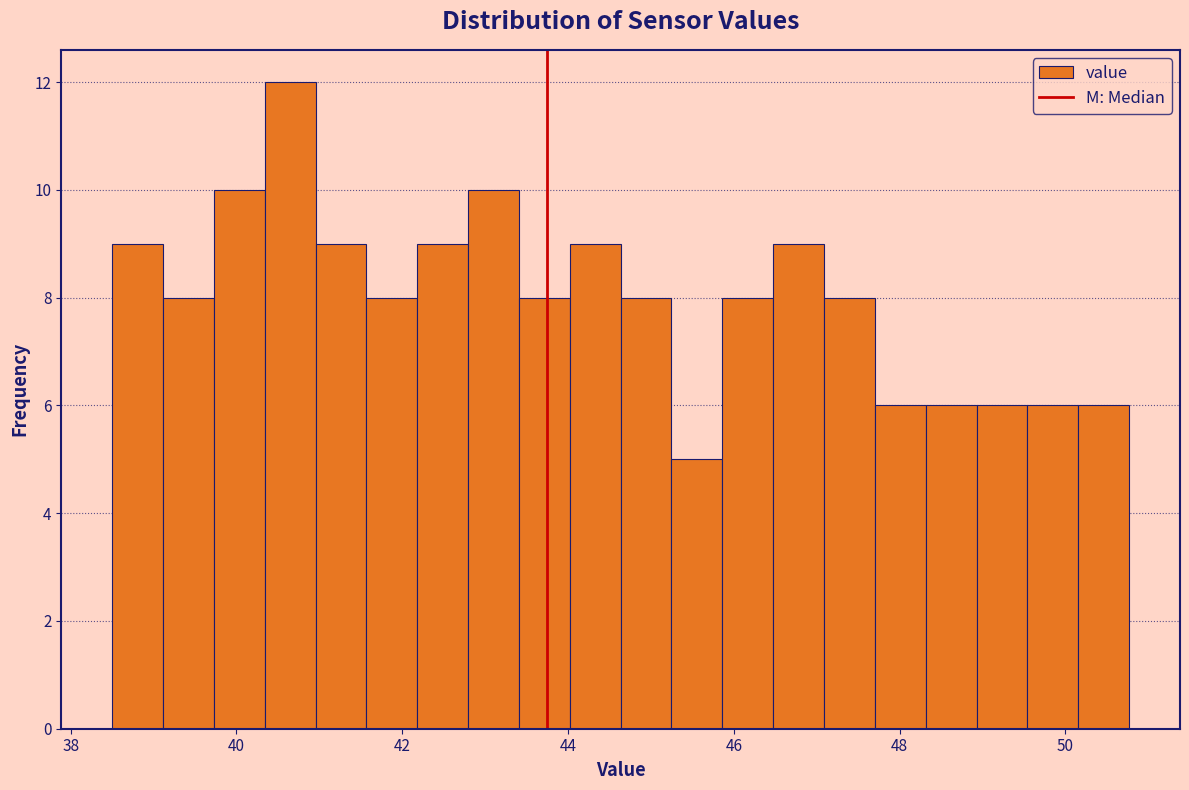

Around what value on the x-axis is the tallest bar? Give the approximate position of its centre, as read against the axis.

40.6